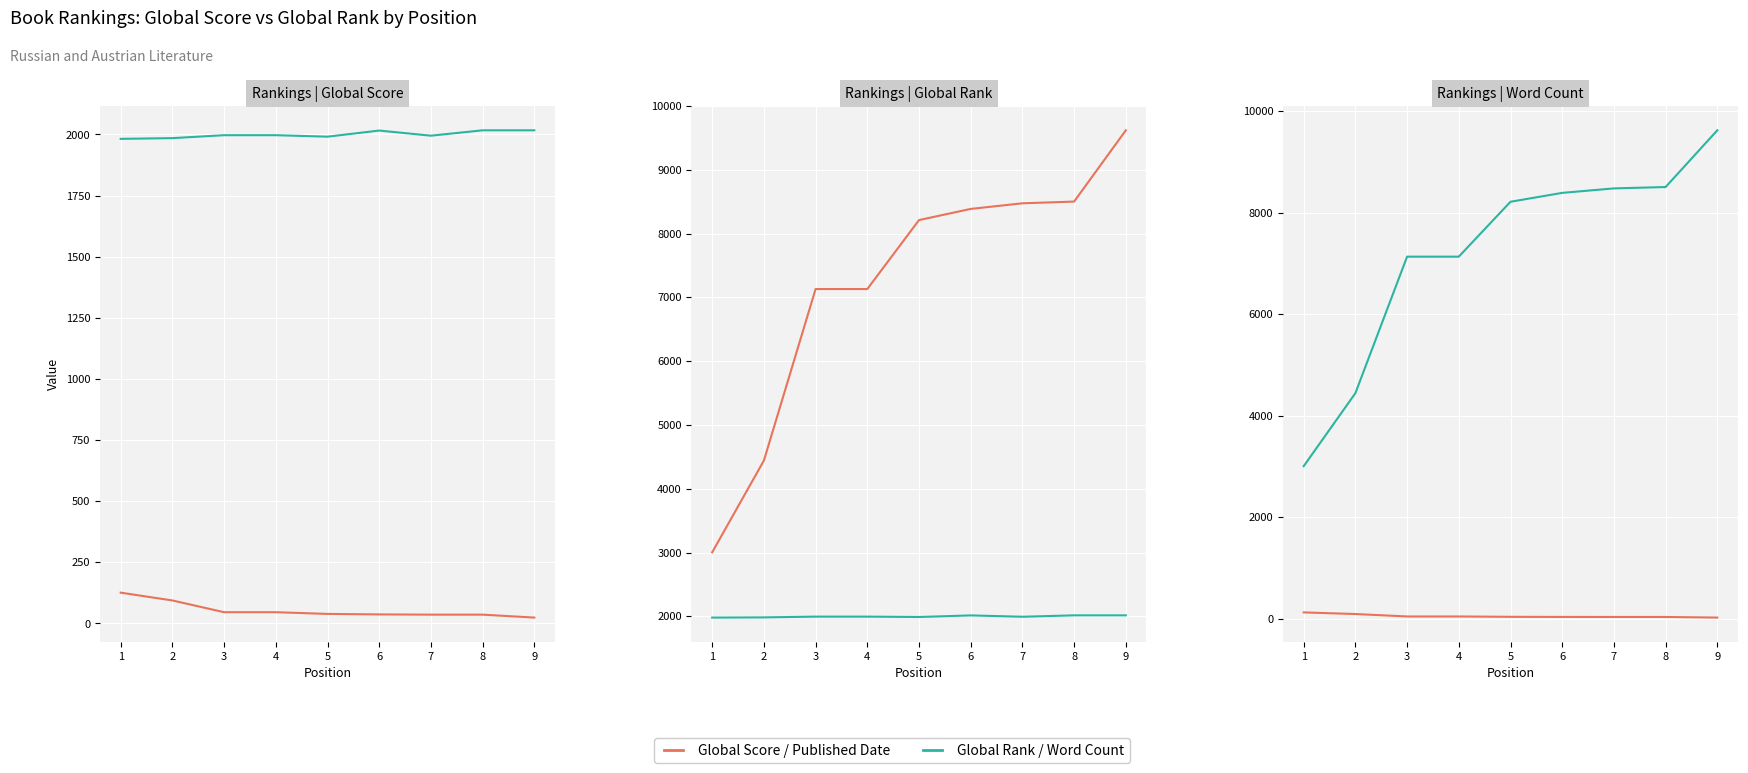

Does the chart display data point markers on the line(s)?

No